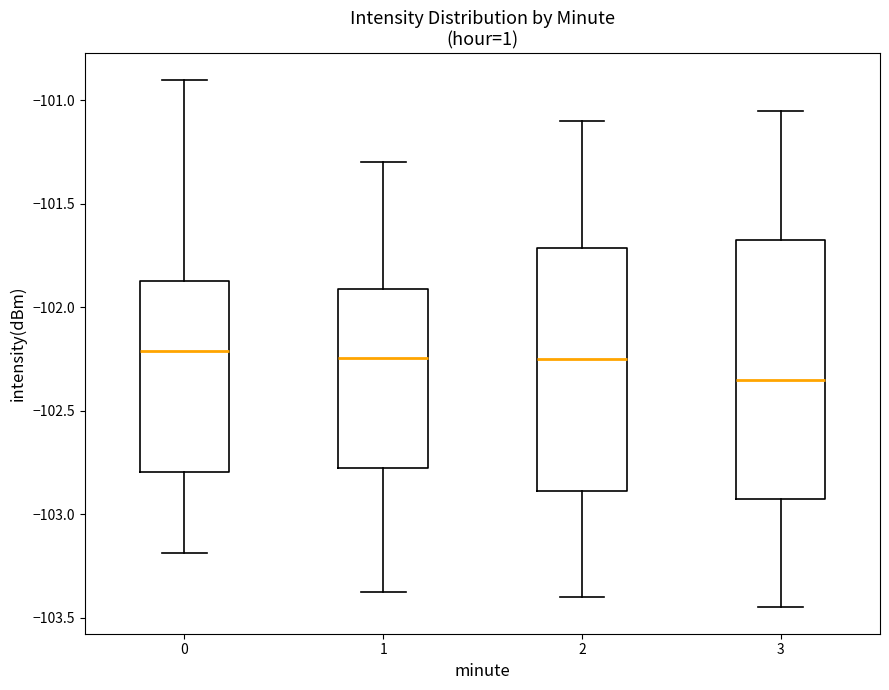

Reading left to right, read every box against the y-axis: the position of its median line, the range the box covers, and the ends of its whiskers. The values are not printed on the chart, so give them approximately, as read against the axis.

0: median -102.20, box -102.80 to -101.85, whiskers -103.20 to -100.90
1: median -102.25, box -102.75 to -101.90, whiskers -103.40 to -101.30
2: median -102.25, box -102.90 to -101.70, whiskers -103.40 to -101.10
3: median -102.35, box -102.90 to -101.65, whiskers -103.45 to -101.05